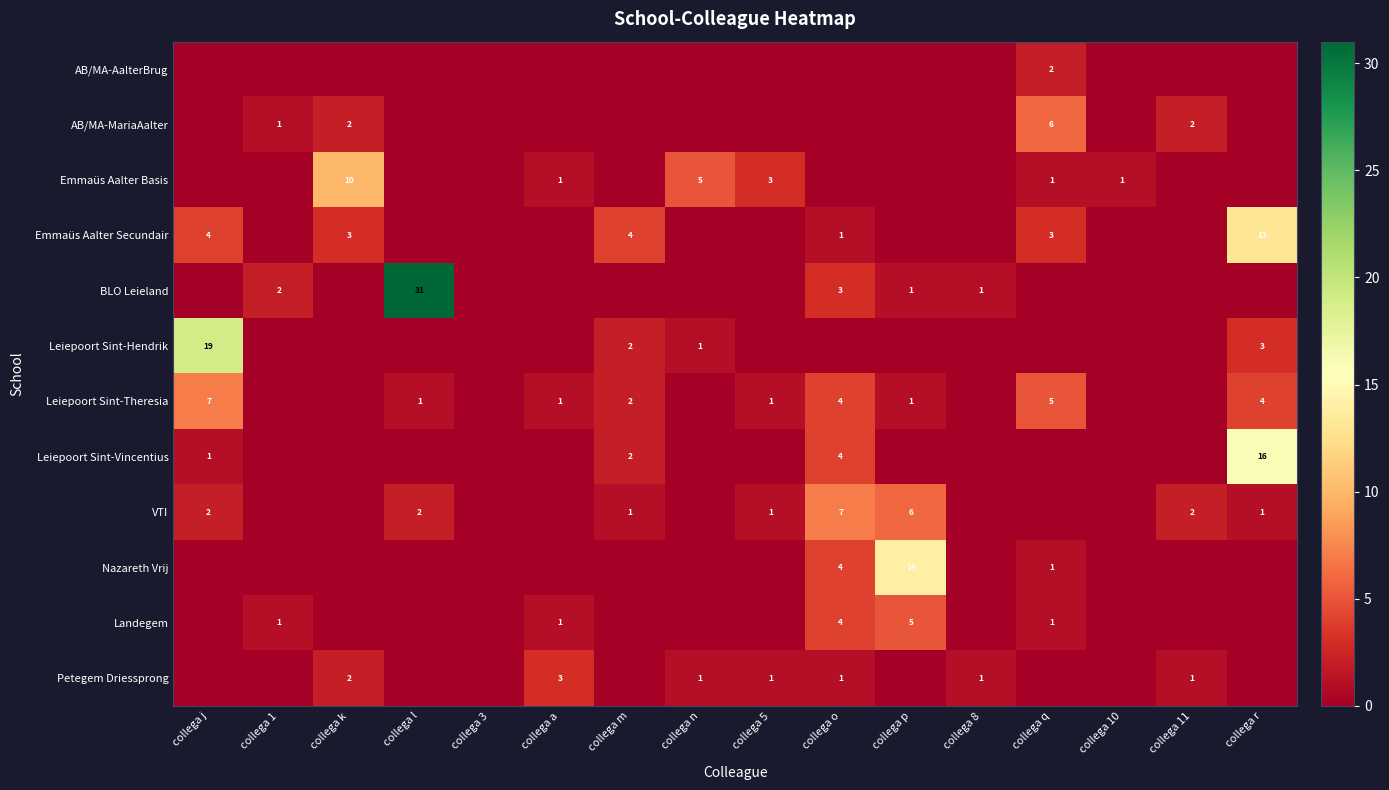

Is it true that Emmaüs Aalter Basis equals 1 at collega 10?

True